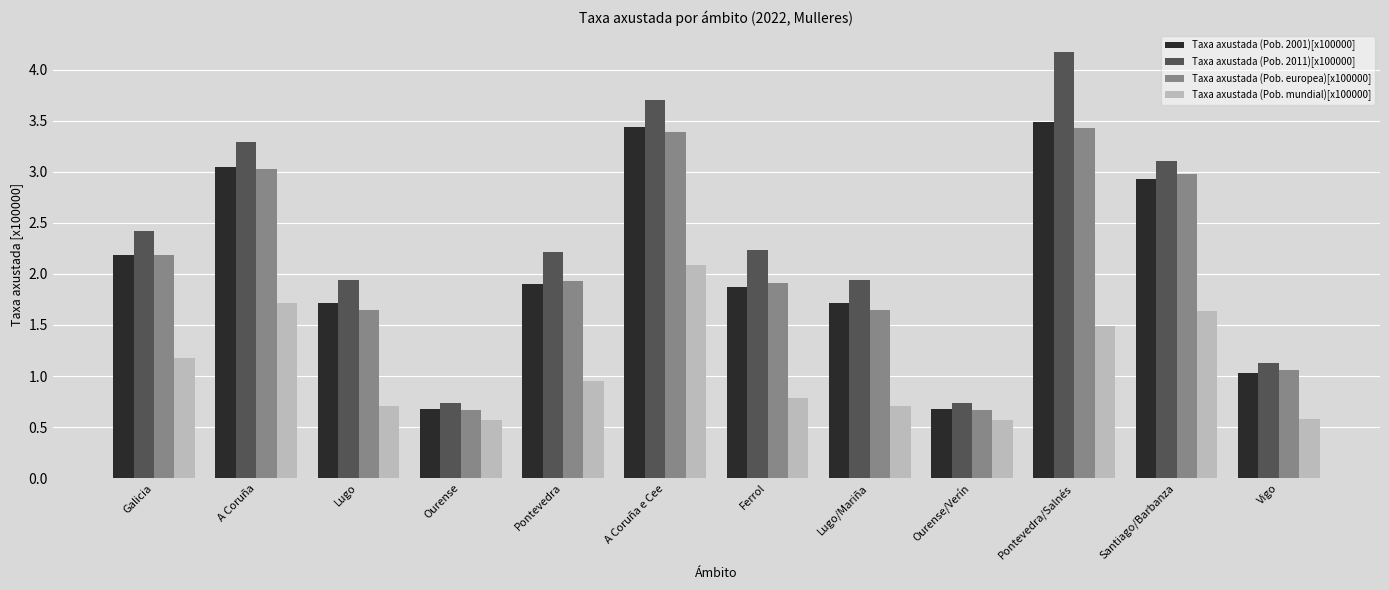

What is the highest value of the Taxa axustada (Pob. europea)[x100000] series?

3.4